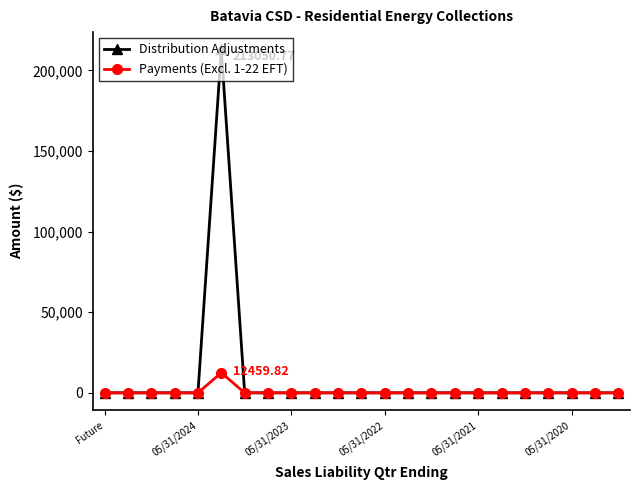

List the series in order of their peak value, lowest first.

Payments (Excl. 1-22 EFT), Distribution Adjustments